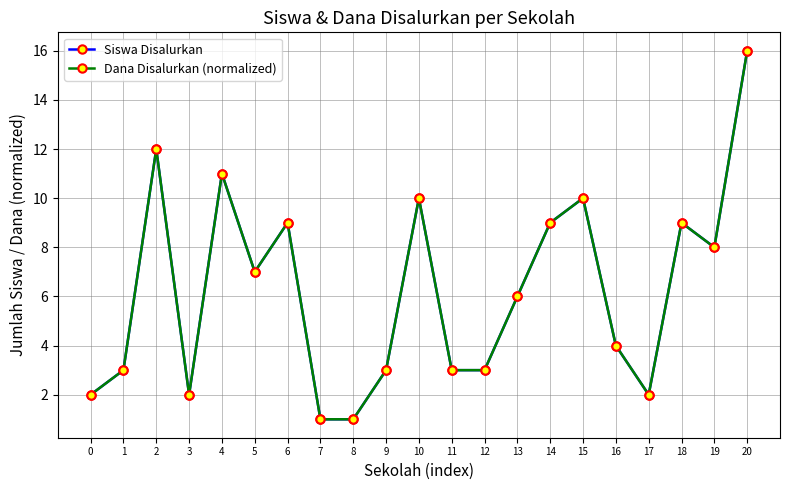

True or false: Dana Disalurkan (normalized) and Siswa Disalurkan intersect in this chart.

False